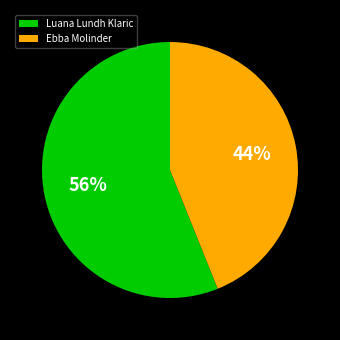

How many slices are in this pie chart?

2